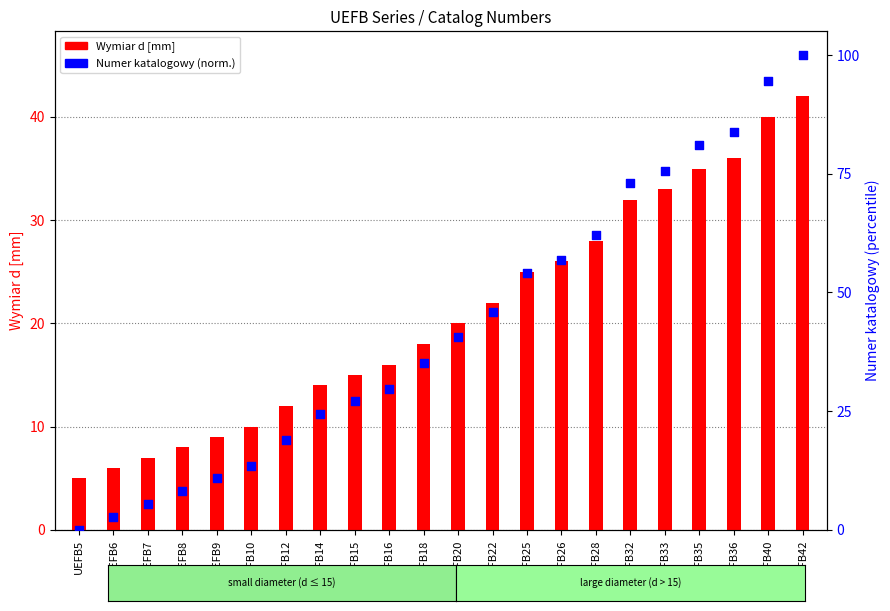

Is the value of Numer katalogowy (norm.) at UEFB35 greater than the value of Wymiar d [mm] at UEFB42?

Yes